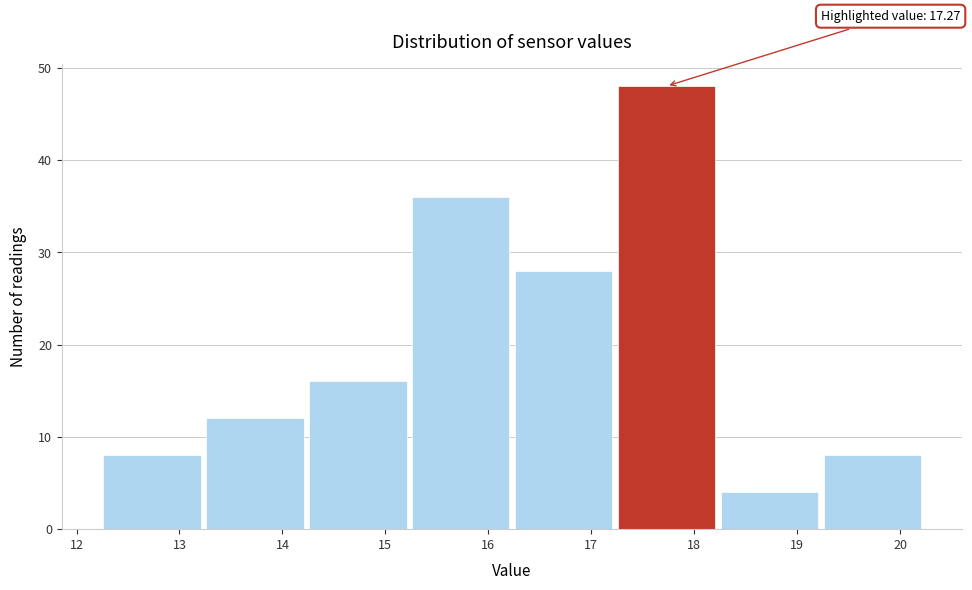

Which range on the x-axis has the tallest bar?

17.23 to 18.23